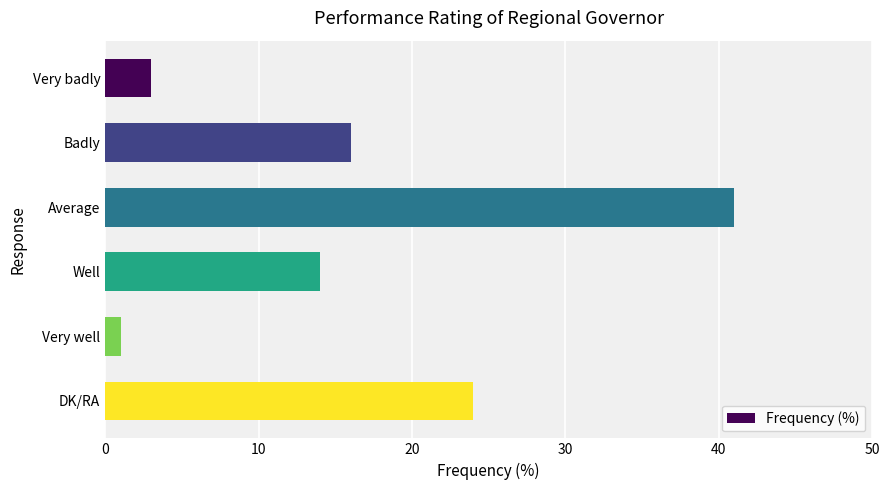

Read the value at Badly, to the nearest 10.

20